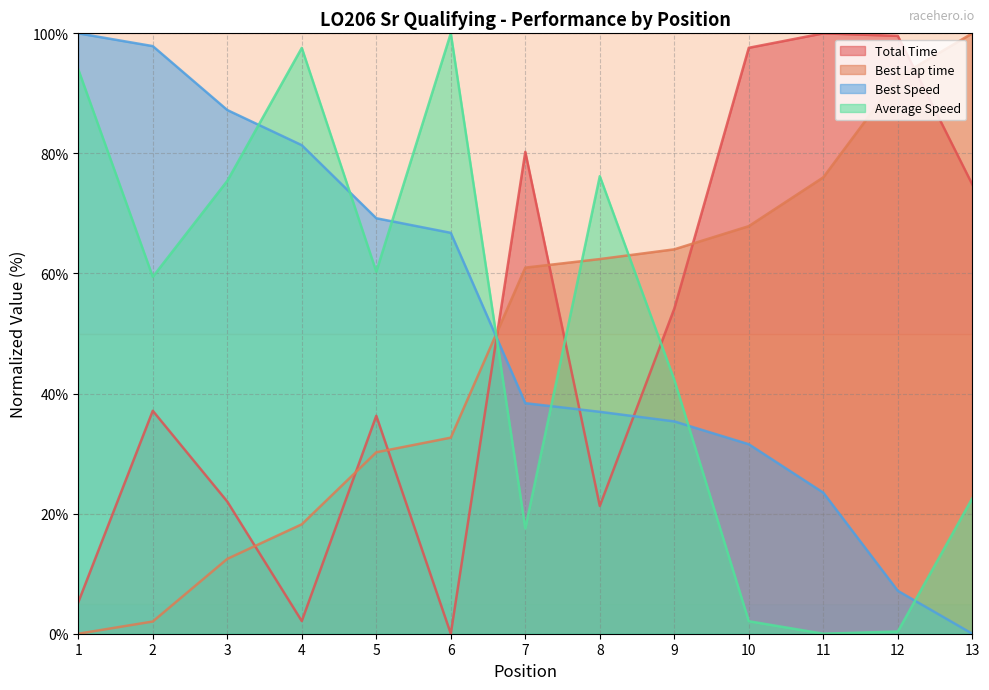

How many interior local valleys does the Total Time series have?

3